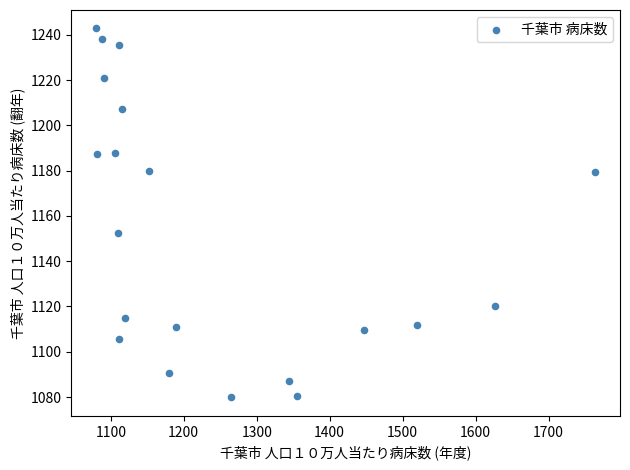

What is the range of X values (max minus min)?

683.9